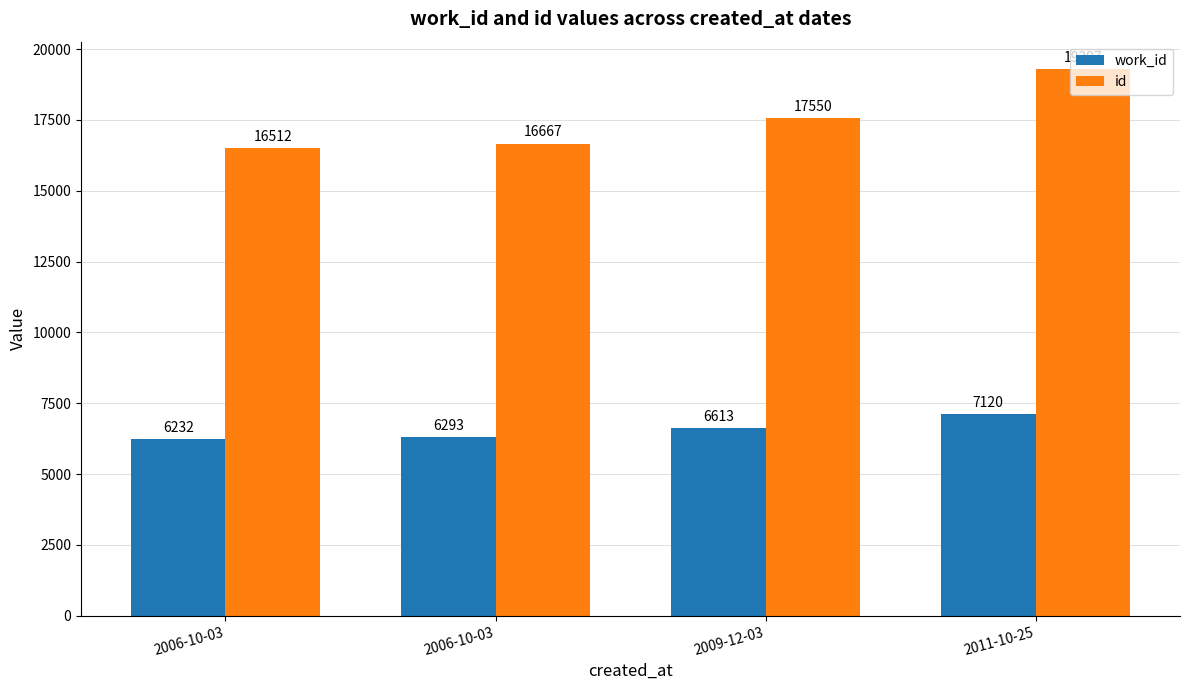

The work_id series shows 10988 at 2011-10-25. True or false?

False